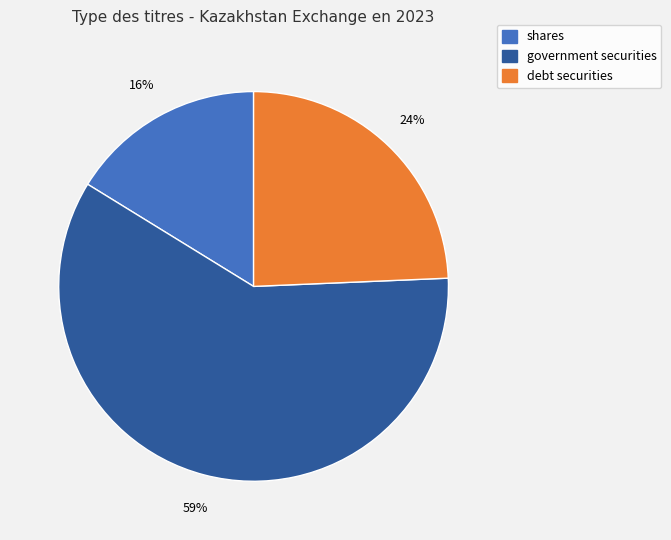

To the nearest percent, what portion does debt securities represent?

24%